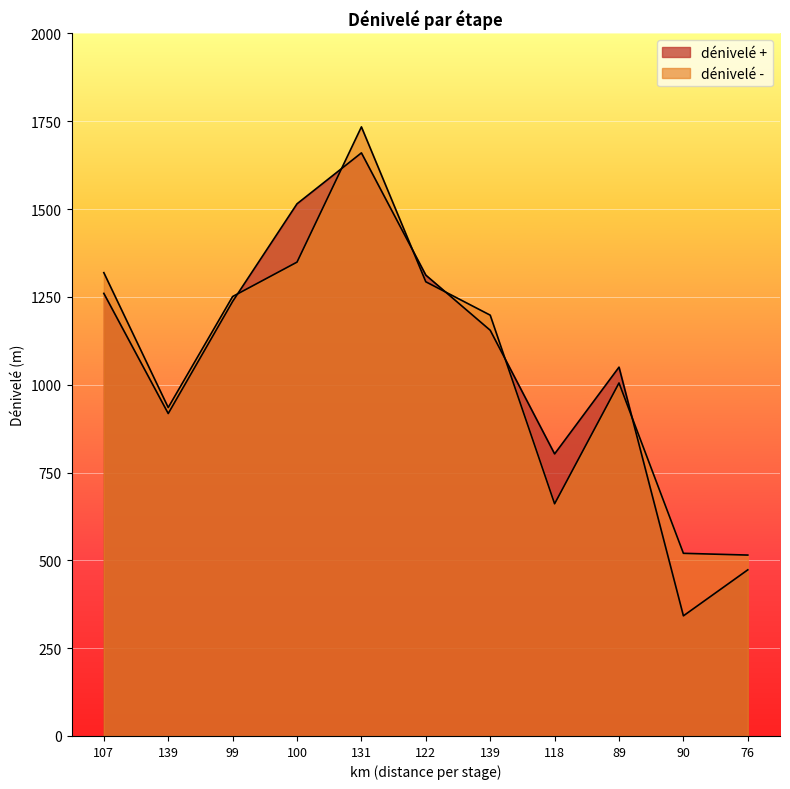

At which category is the sum across all series the highest?

131